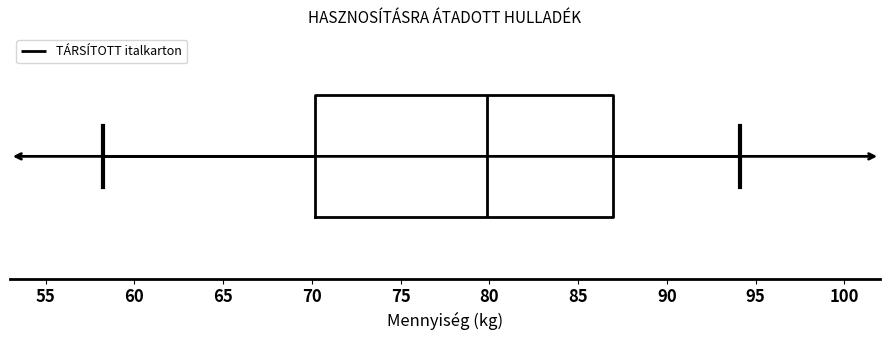

Transcribe this box plot: give where the median line is, the range the box spans, and where the two whiskers end, as read against the x-axis. The values are not printed on the chart, so give them approximately, as read against the axis.

median 80, box 70 to 87, whiskers 58 to 94